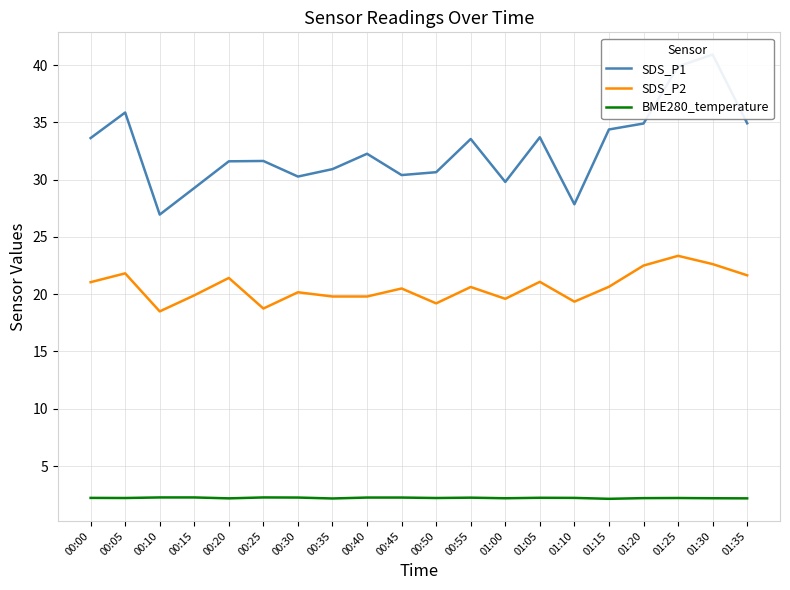

True or false: SDS_P1 and SDS_P2 intersect in this chart.

False